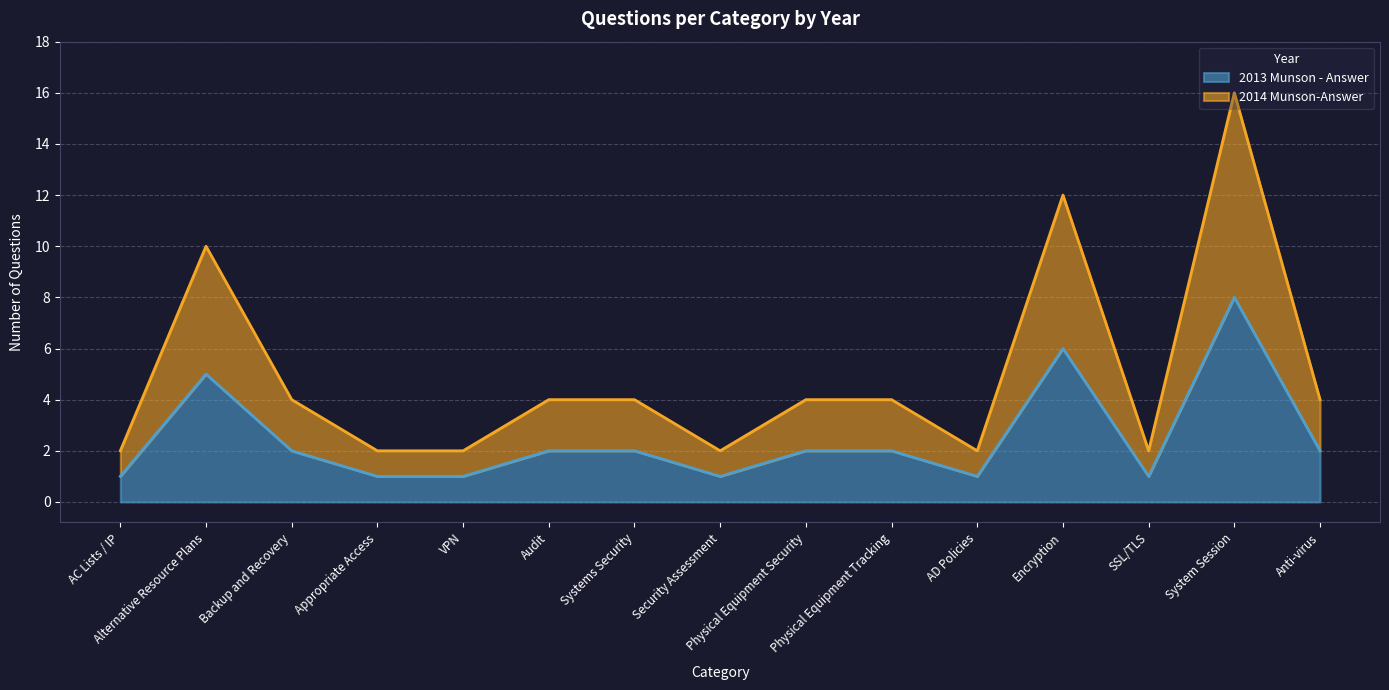

How many lines are shown in the chart?

2